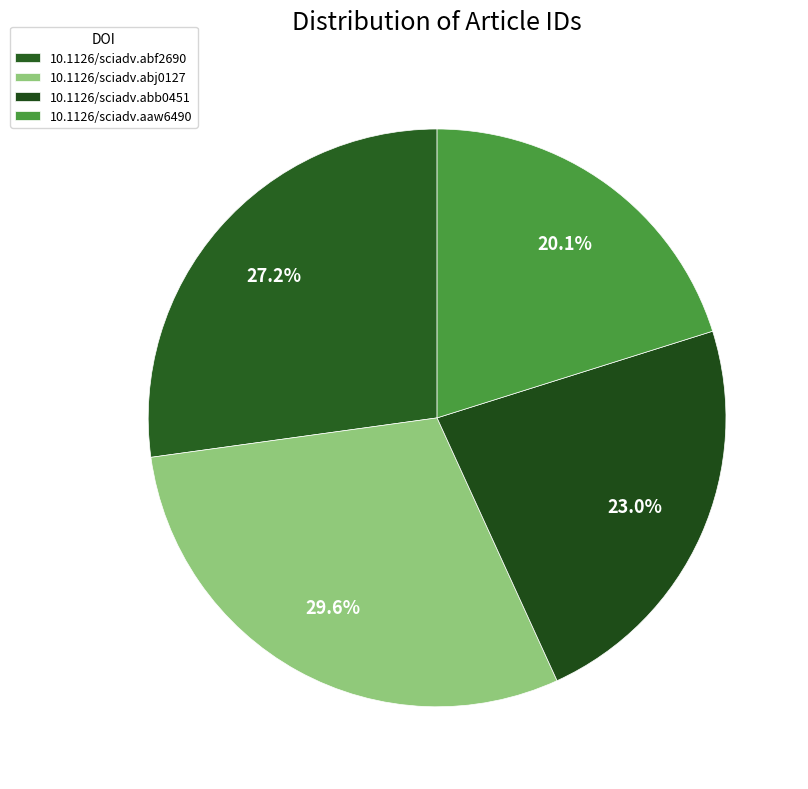

How many slices are in this pie chart?

4